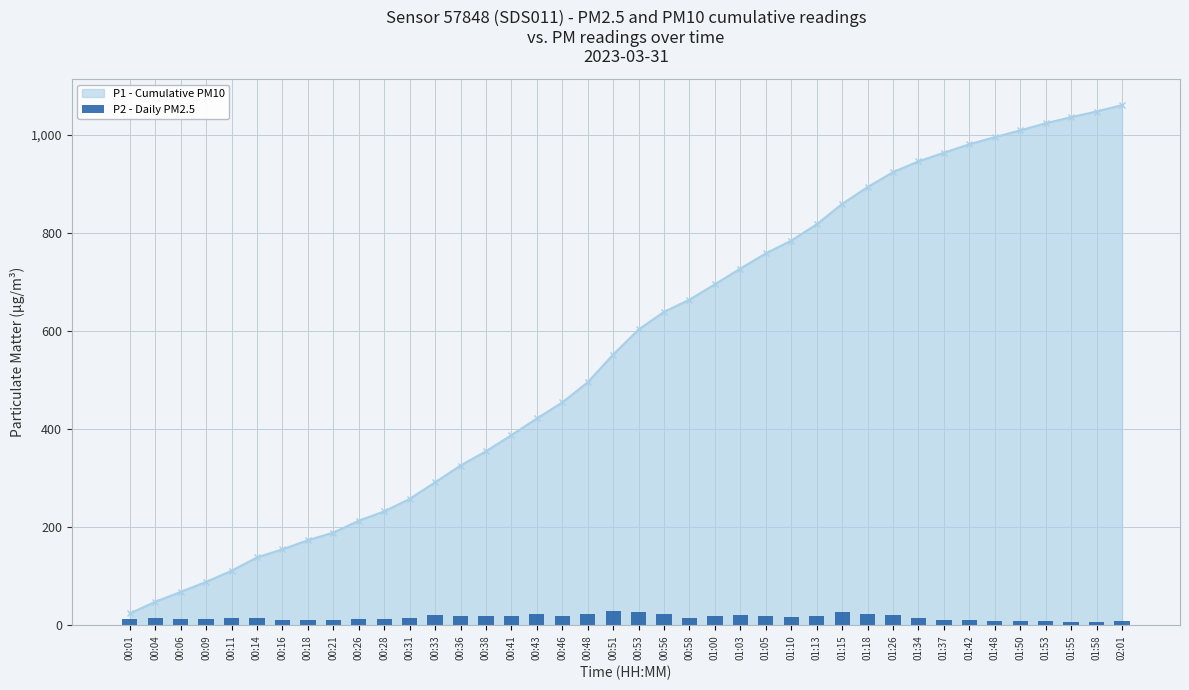

Does the chart contain any negative values?

No